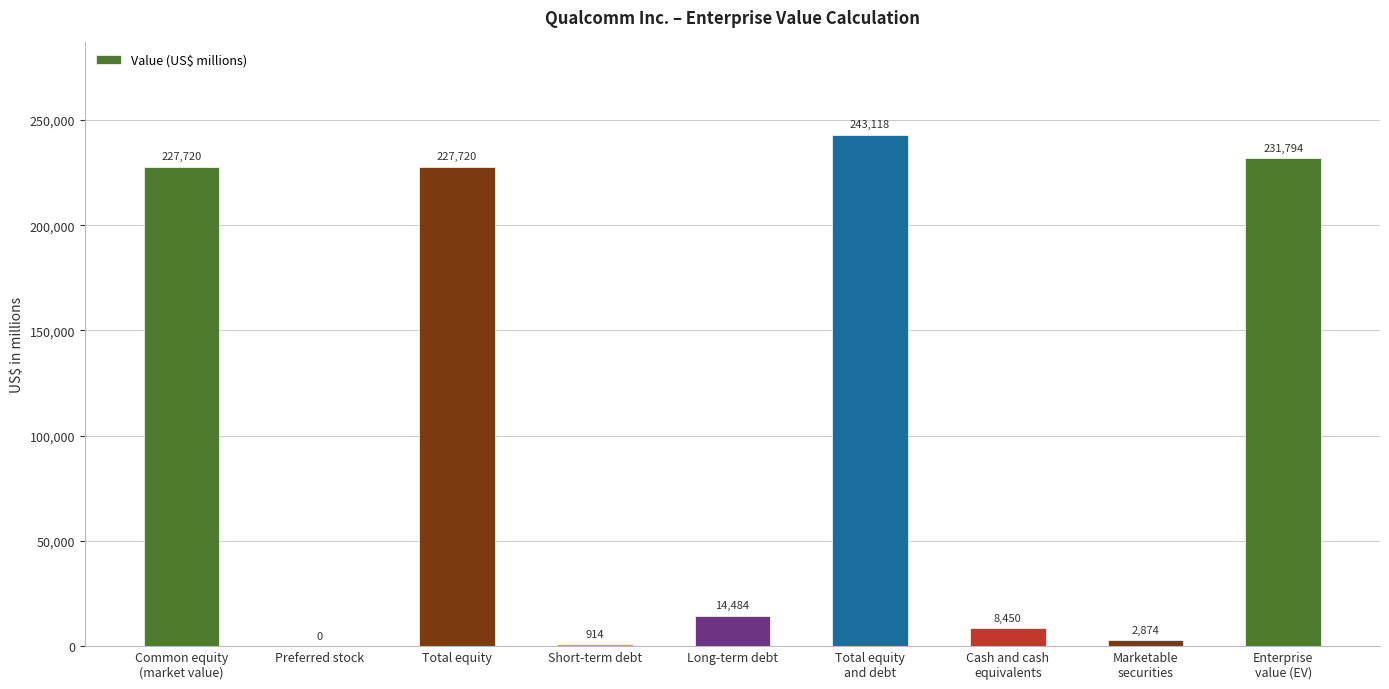

What is the change in value from Total equity
and debt to Marketable
securities?

-240244